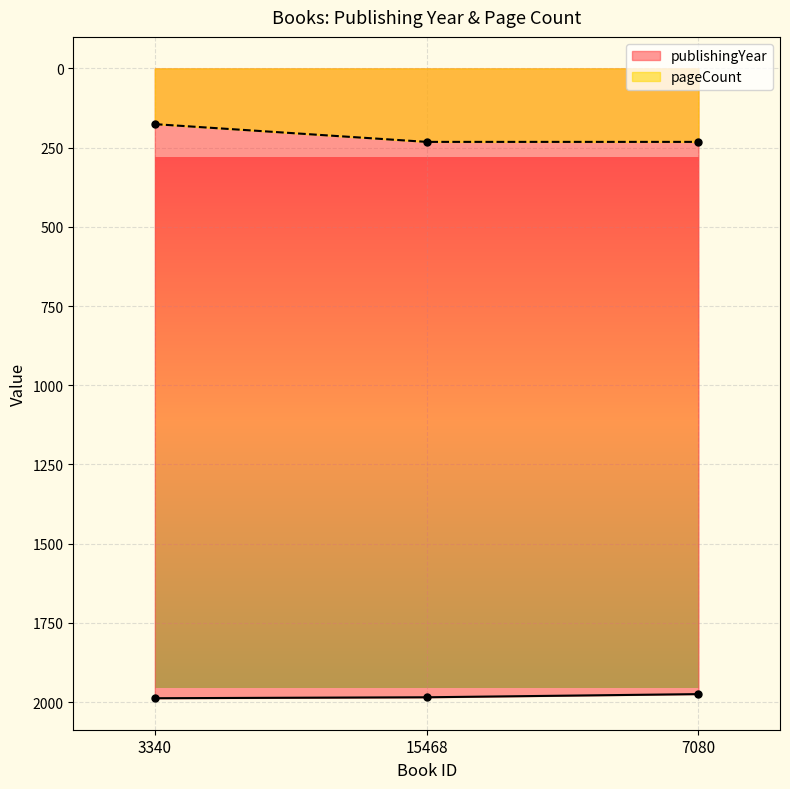

What is the difference between the publishingYear values at 15468 and 3340?

3